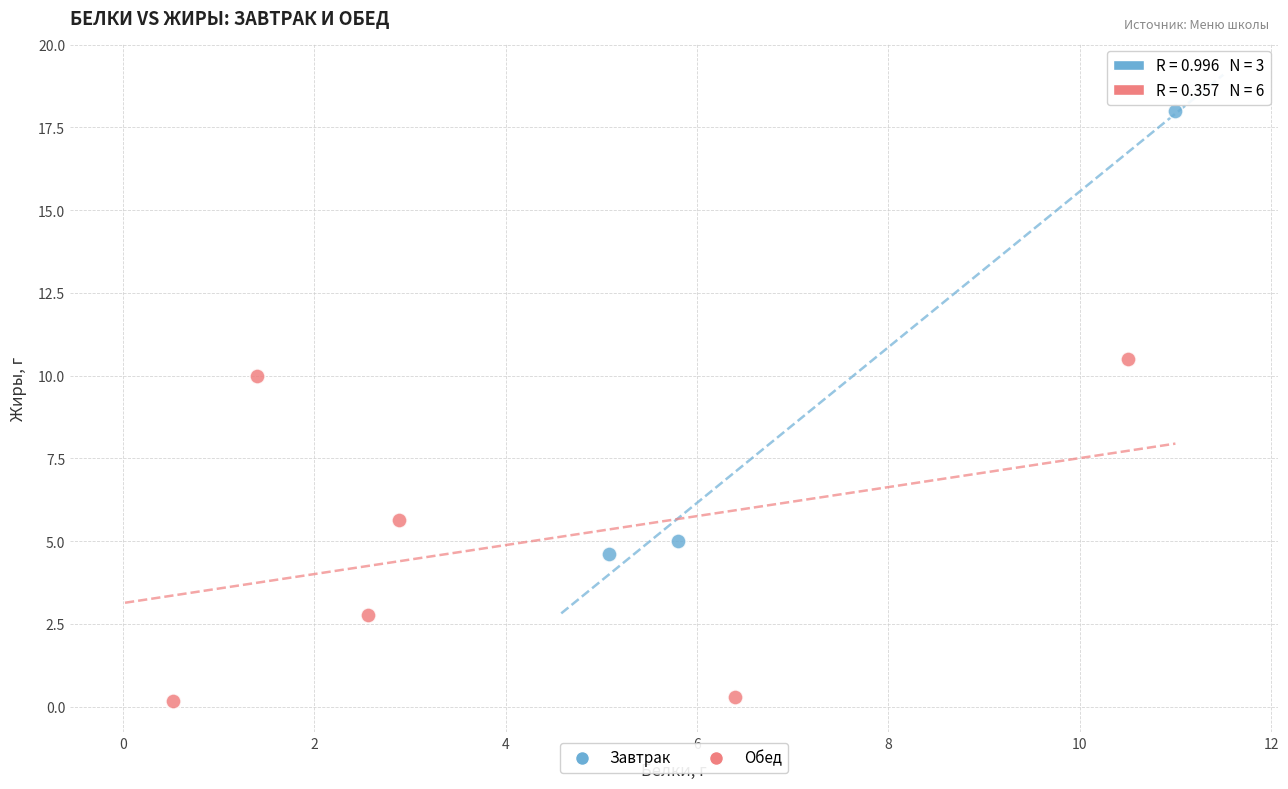

Which series contains the lowest Y value?

Обед